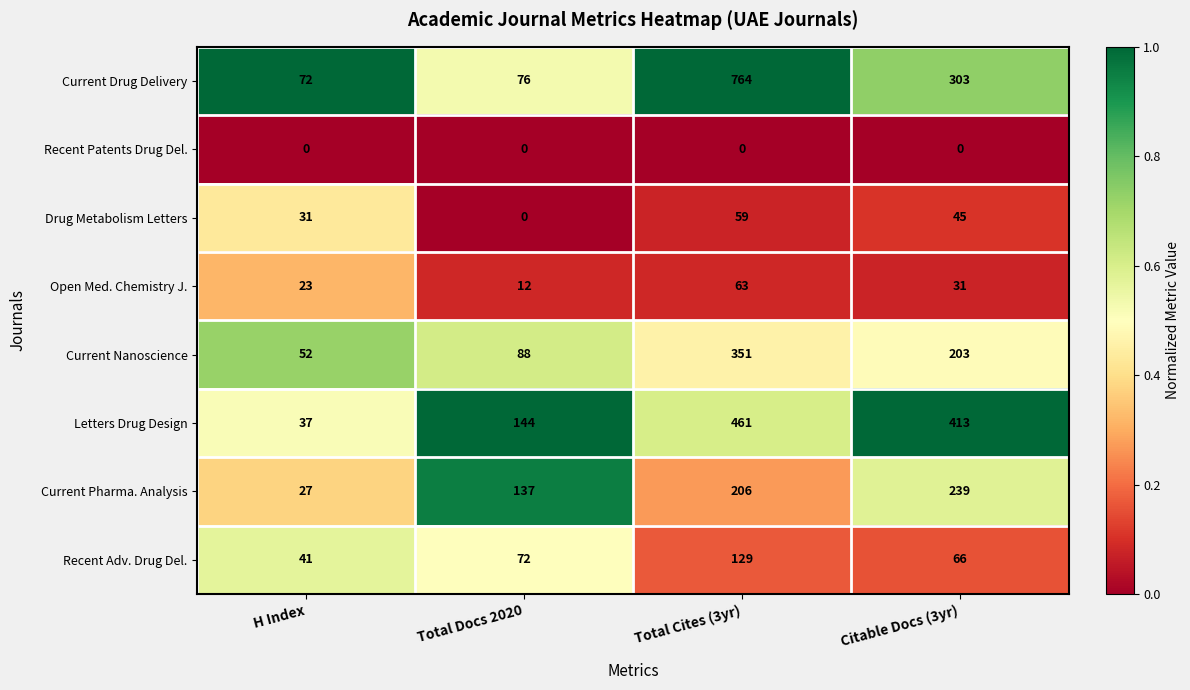

Which series has the largest total across all categories?

Current Drug Delivery